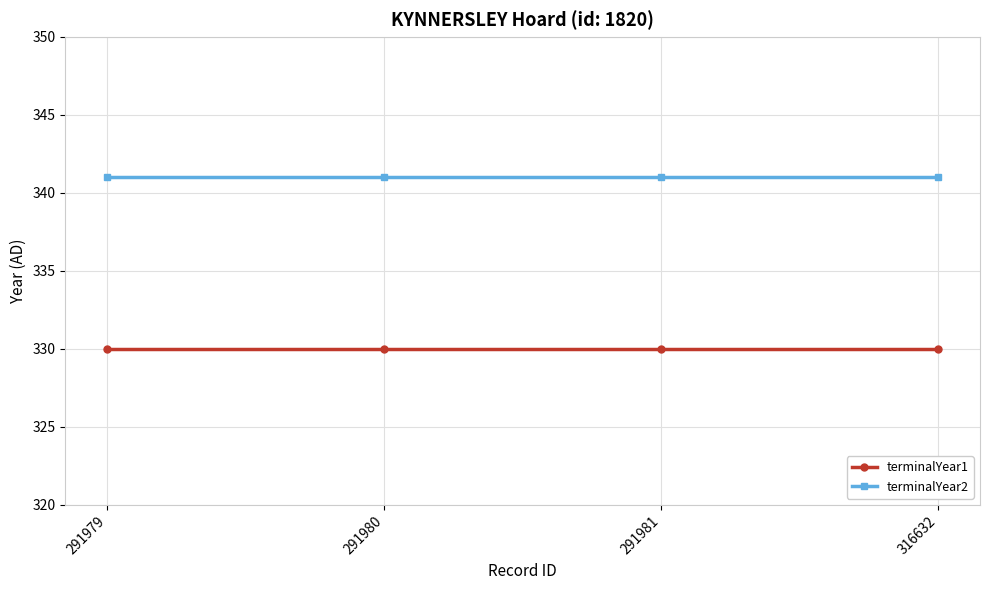

Reading left to right, extract all data points from this chart.

terminalYear1: 291979=330	291980=330	291981=330	316632=330
terminalYear2: 291979=341	291980=341	291981=341	316632=341